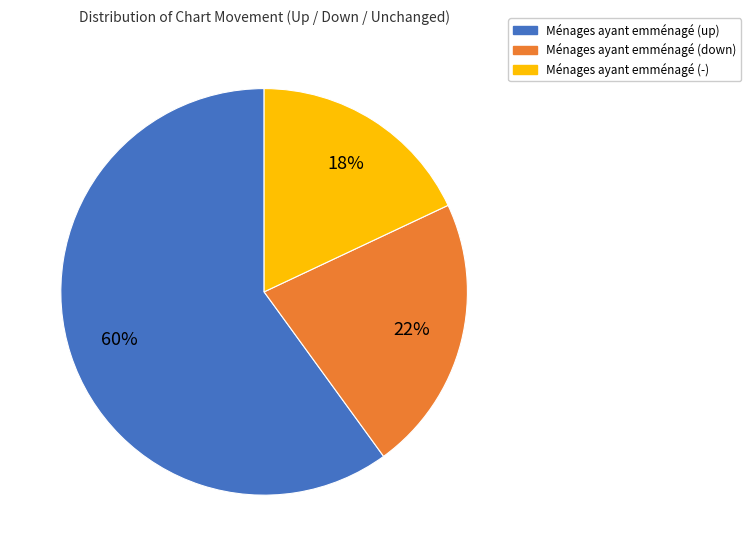

To the nearest percent, what is the average slice percentage?

33%